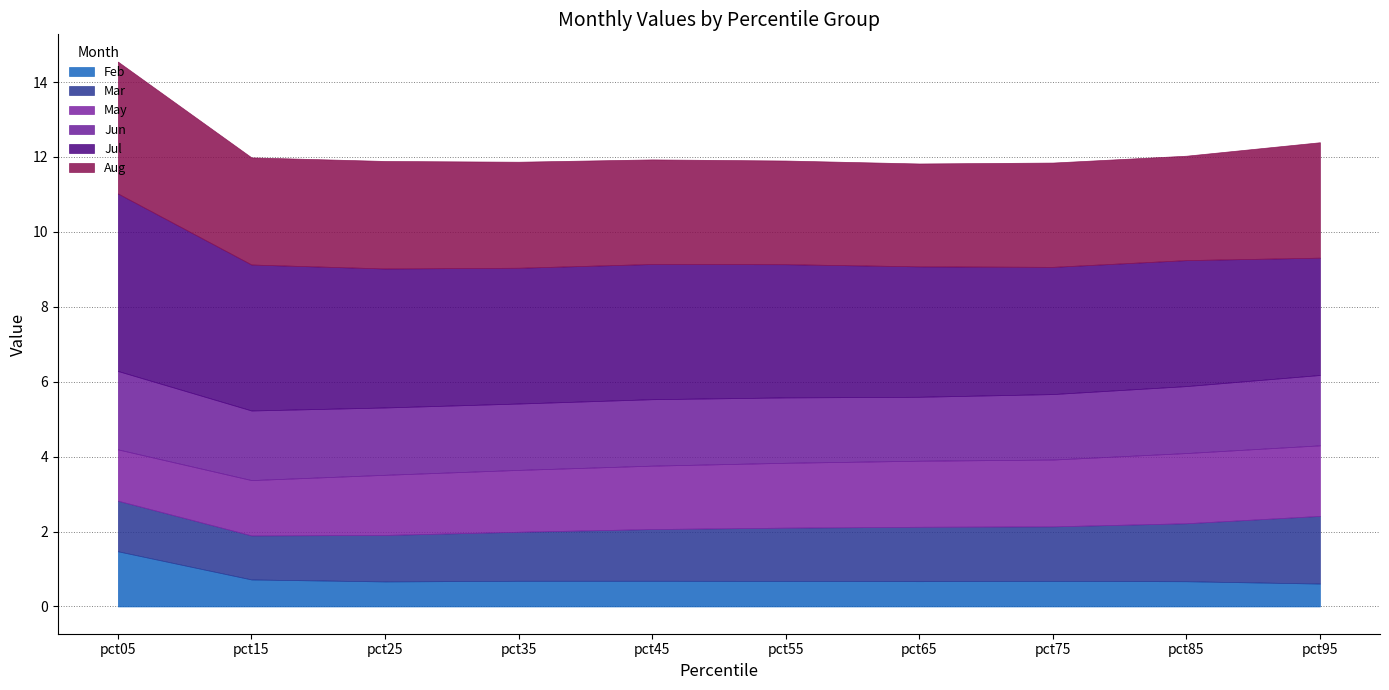

True or false: Aug and Mar cross at least once.

False